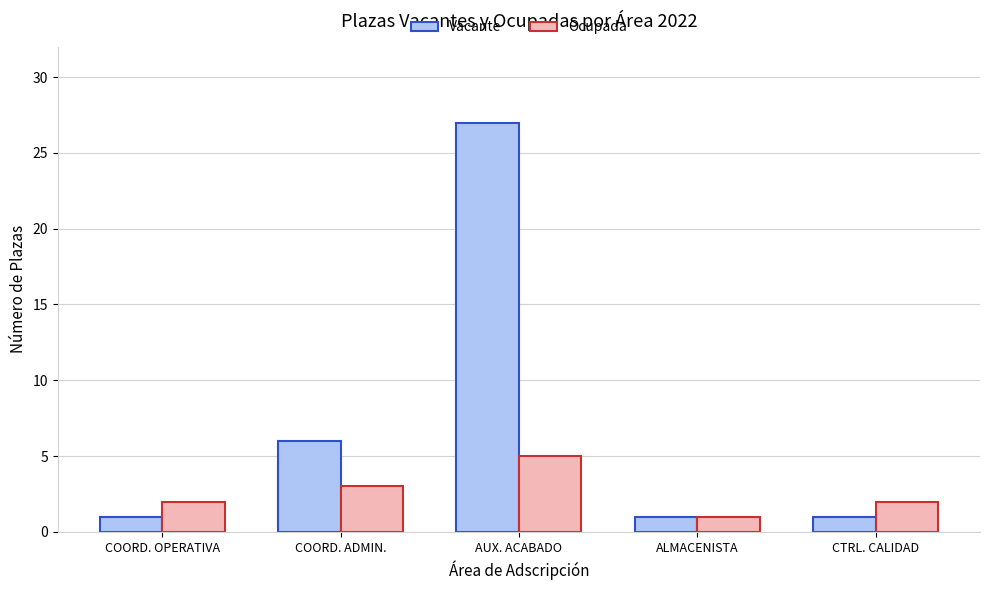

What is the smallest value displayed?

1